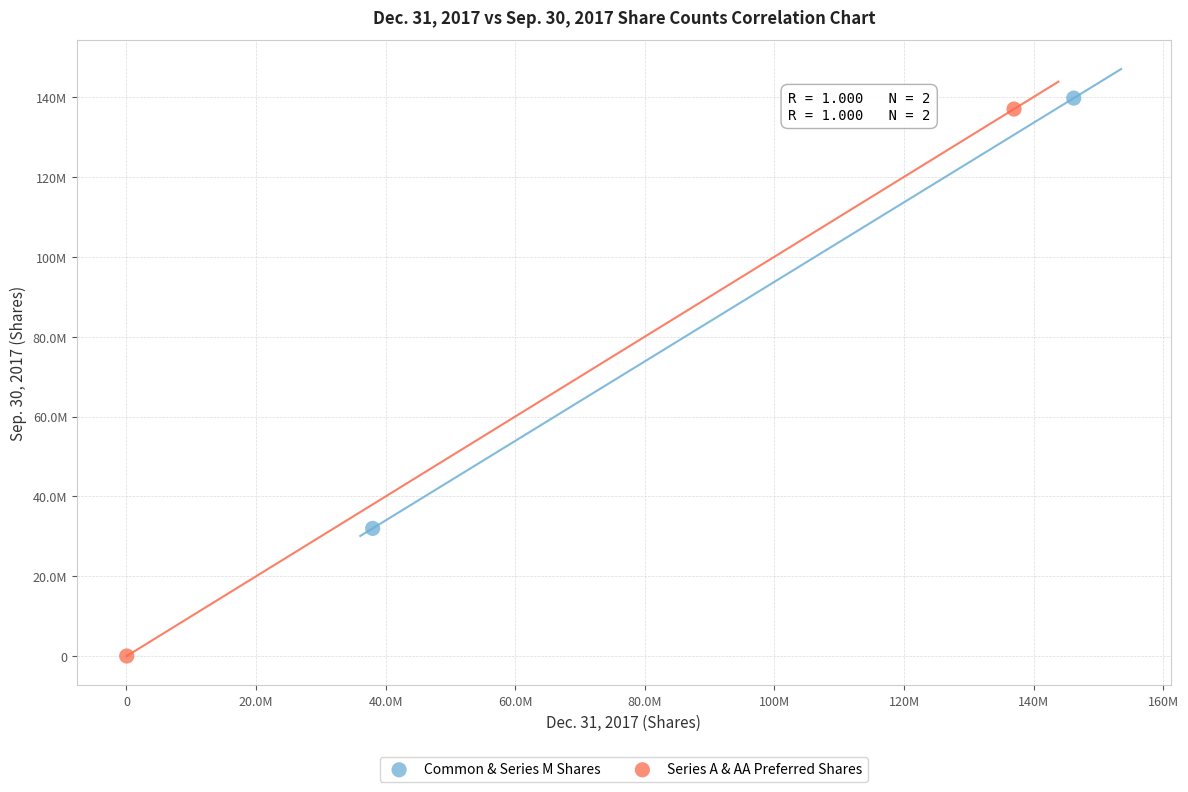

What are all the series names shown in the legend?

Common & Series M Shares, Series A & AA Preferred Shares